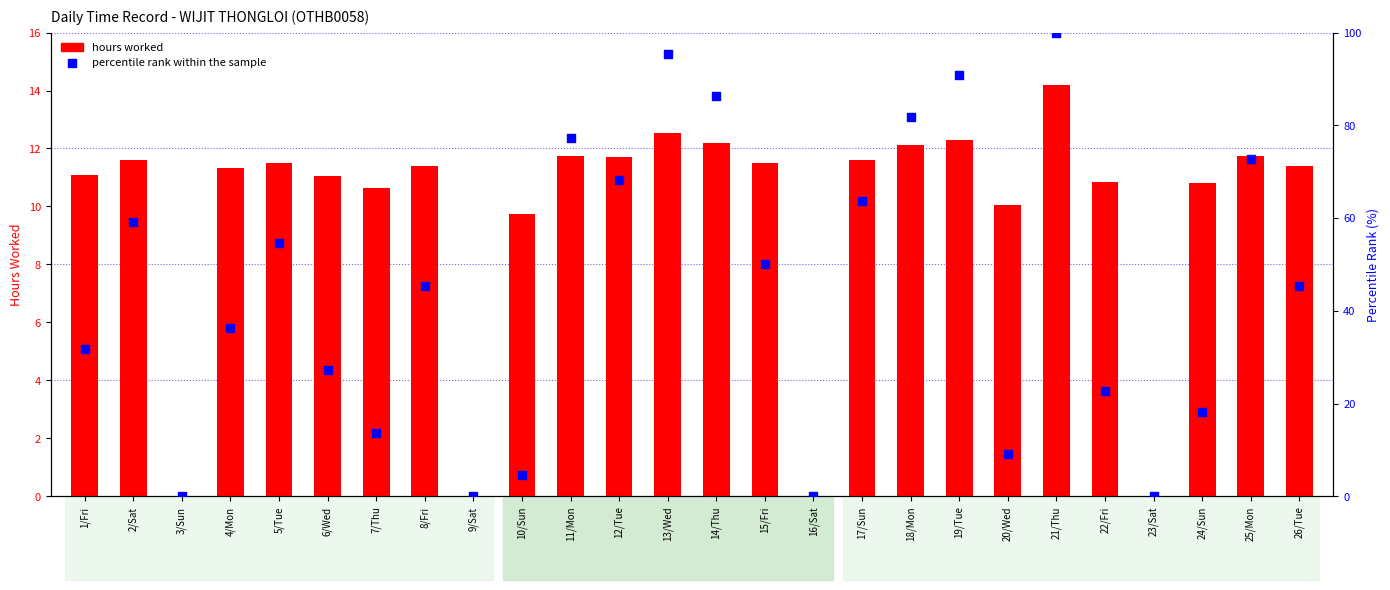

Which series has the largest total across all categories?

percentile rank within the sample